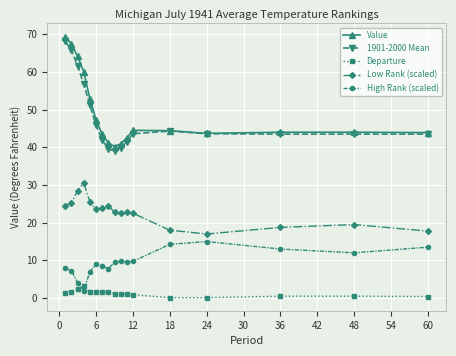

True or false: High Rank (scaled) and Low Rank (scaled) intersect in this chart.

False